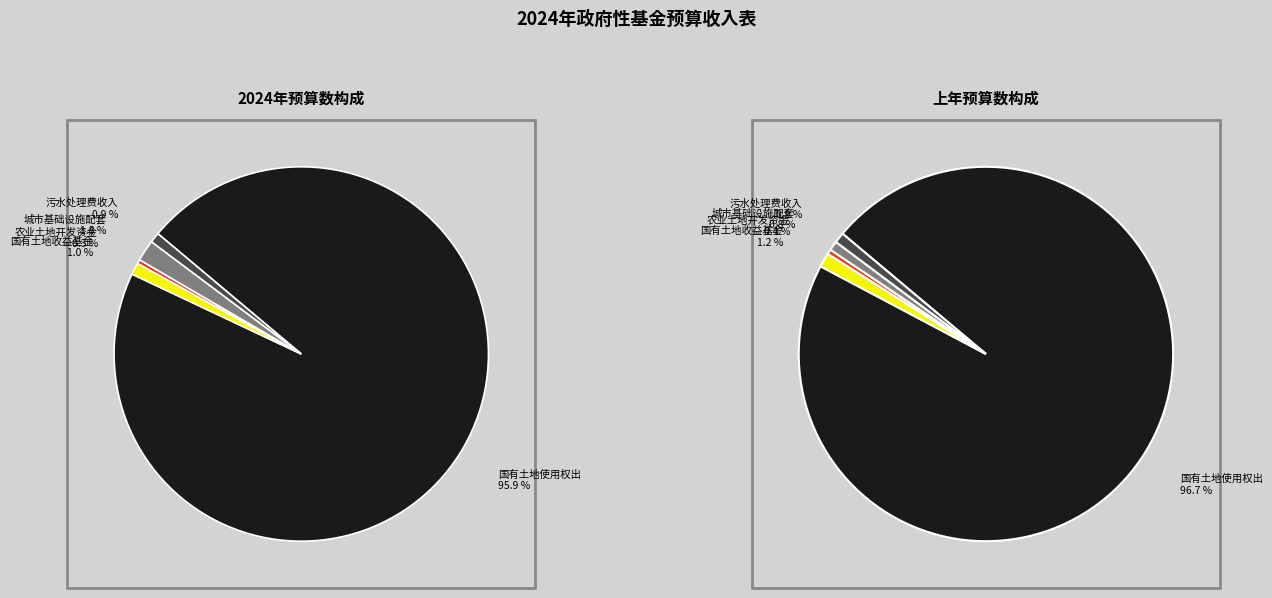

Rank the categories by value from highest to lowest.

国有土地使用权出让收入, 城市基础设施配套费收入, 国有土地收益基金收入, 污水处理费收入, 农业土地开发资金收入